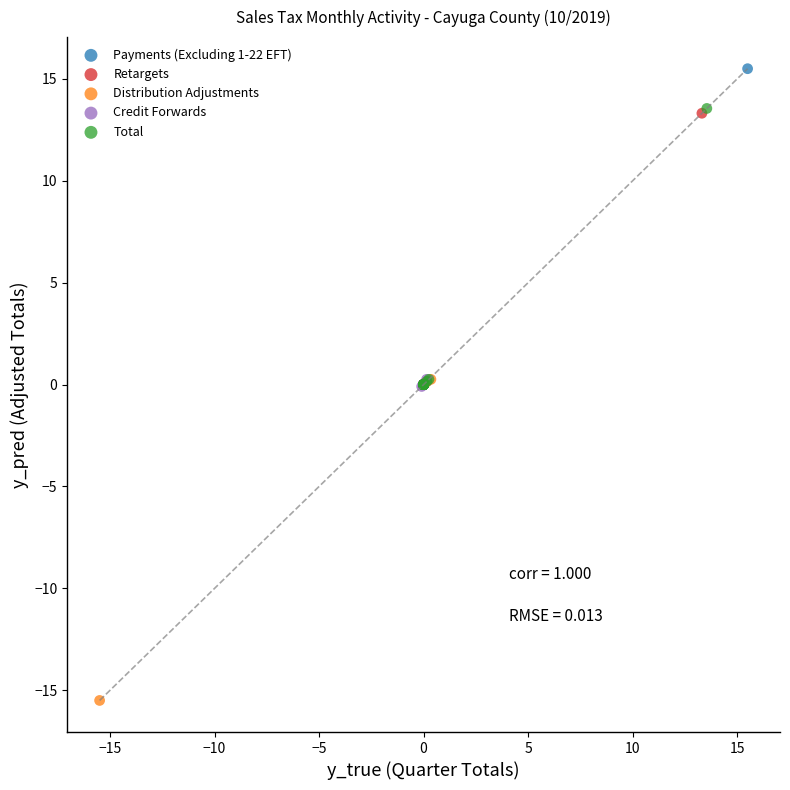

Which series contains the lowest Y value?

Distribution Adjustments